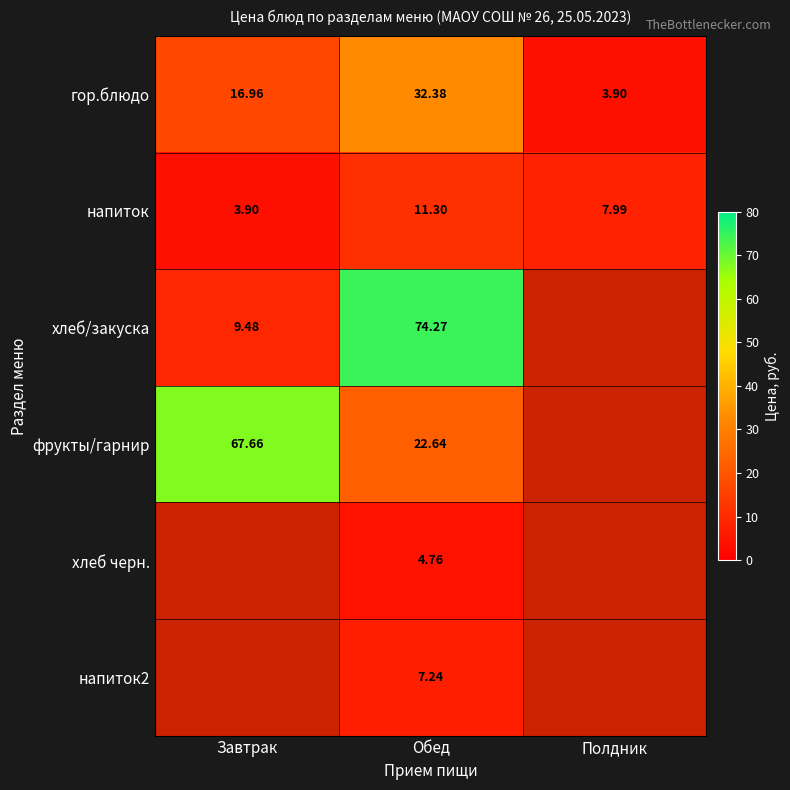

Where is напиток nearest to the value 7?

Полдник